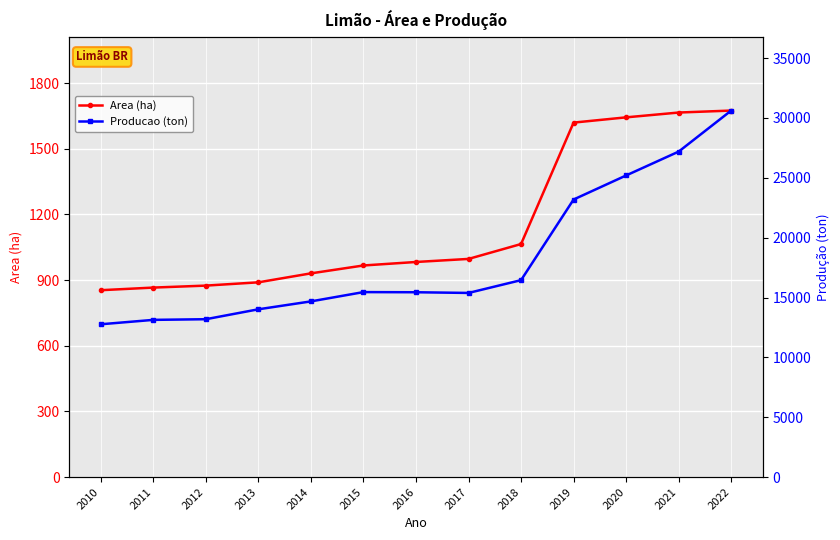

How many values in the Producao (ton) series exceed 15440?

6